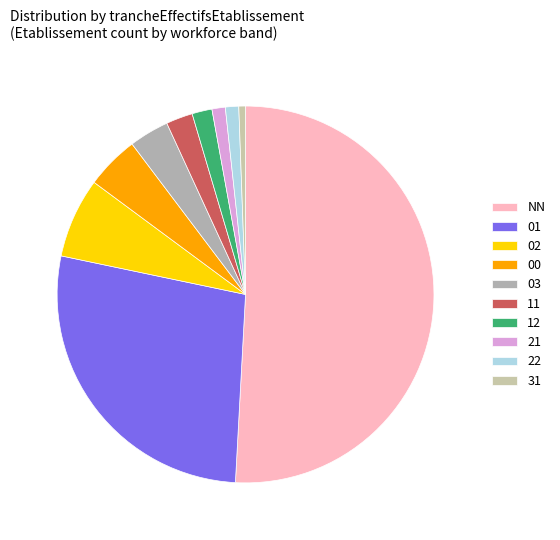

Which category has the biggest portion of the pie?

NN